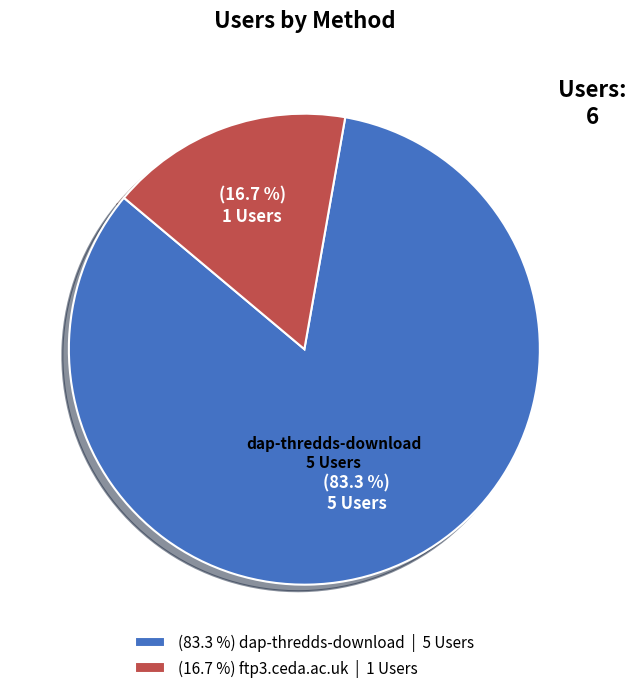

Which slice represents more than half of the pie?

(83.3 %) dap-thredds-download | 5 Users